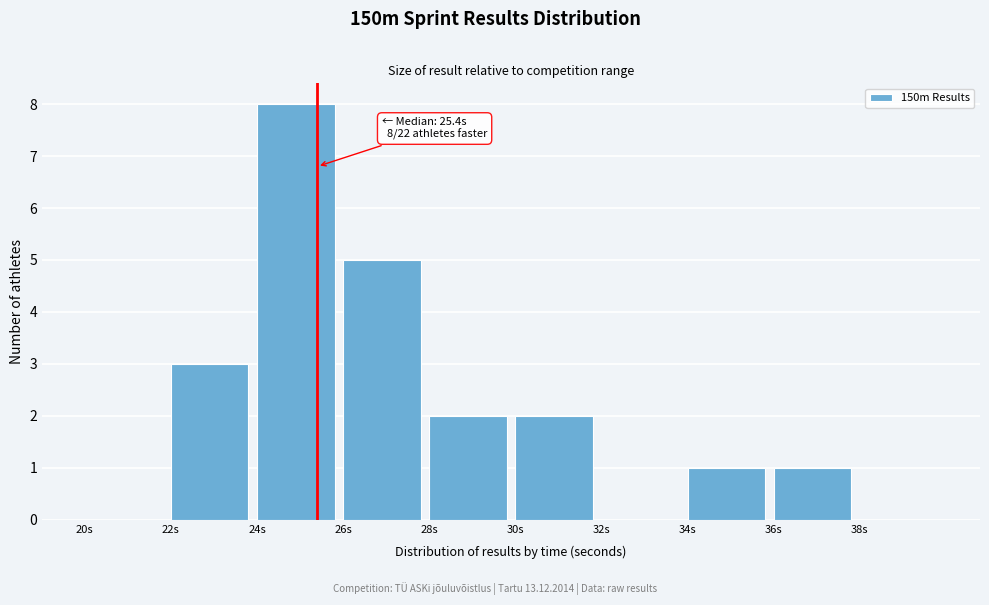

Over which range of the x-axis is the bar tallest?

24 to 26